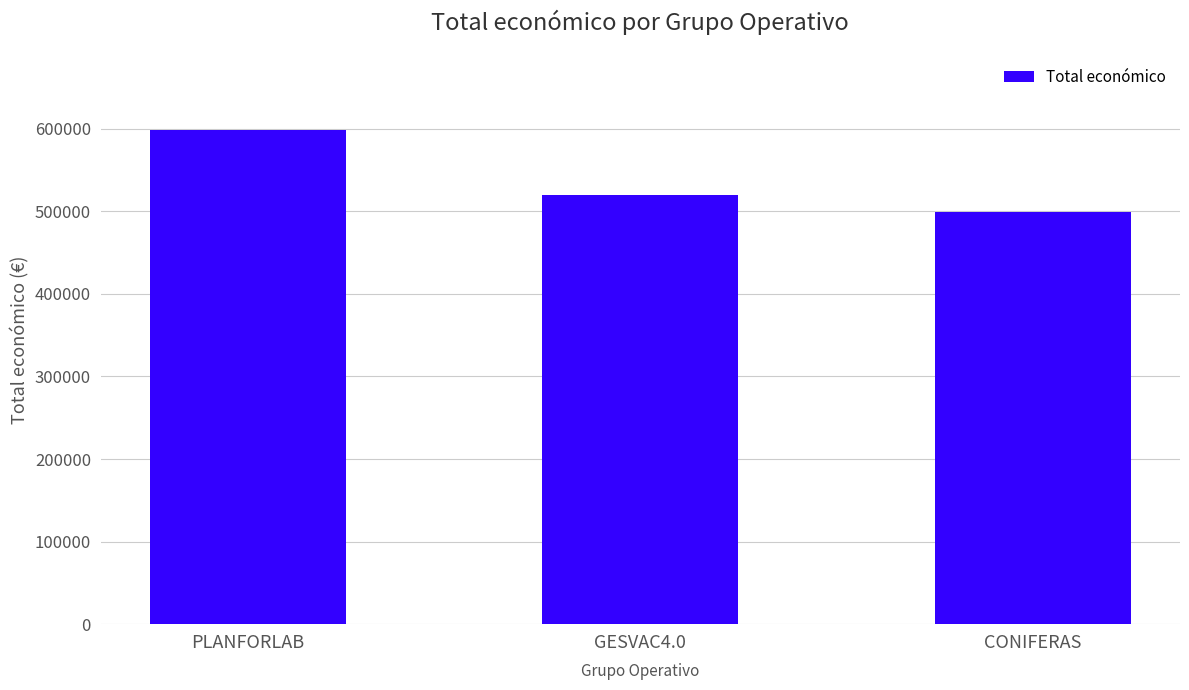

True or false: the data shows 520062 at GESVAC4.0.

True